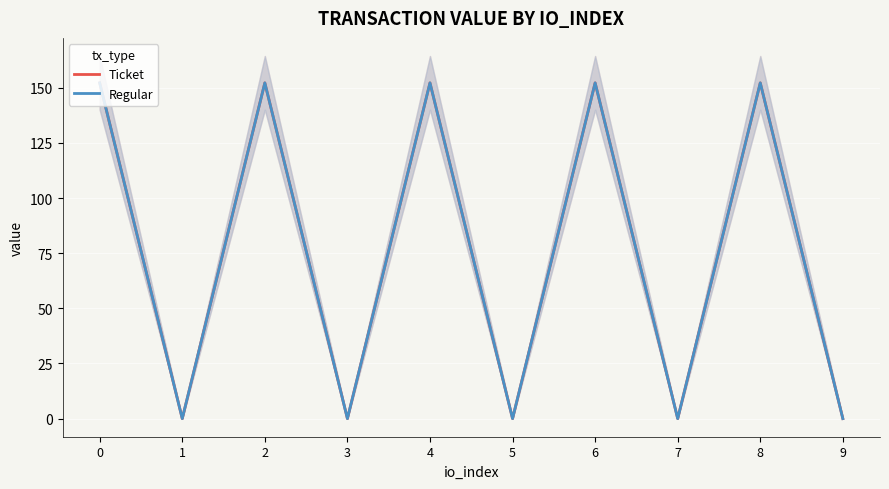

At which category does Ticket reach its first local peak?

2